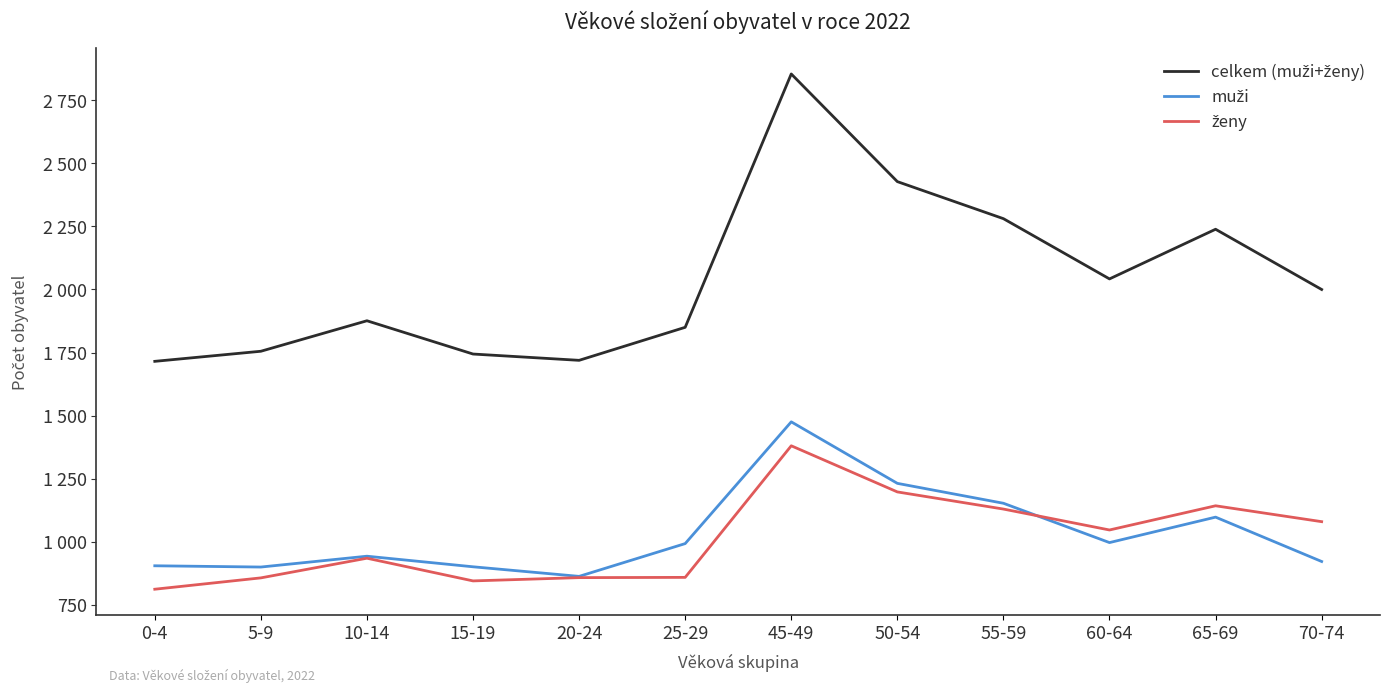

True or false: celkem (muži+ženy) has more than 2 points higher than both neighbors.

True